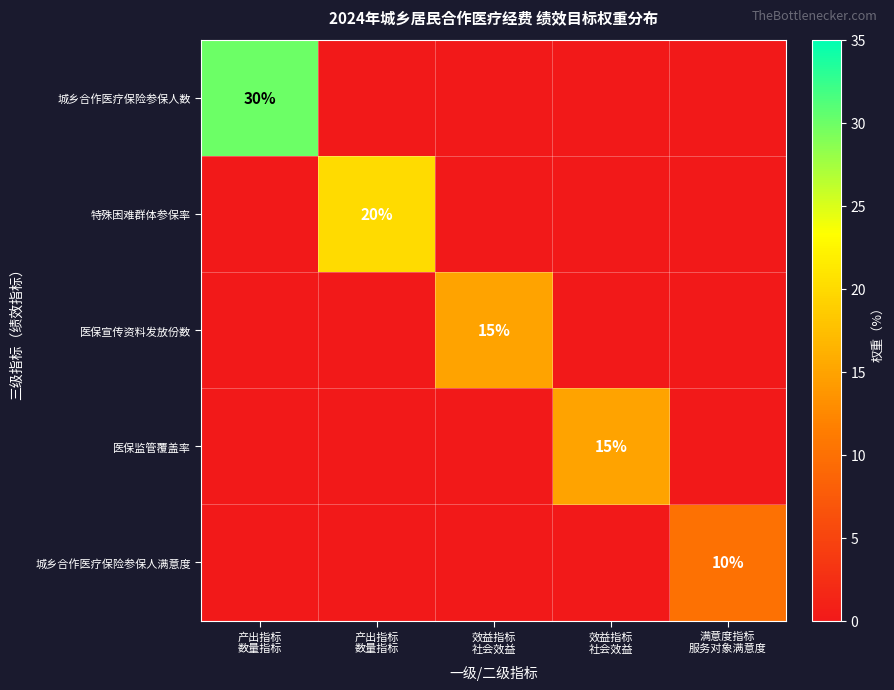

Rank the series by their maximum value, from highest to lowest.

城乡合作医疗保险参保人数, 特殊困难群体参保率, 医保宣传资料发放份数, 医保监管覆盖率, 城乡合作医疗保险参保人满意度